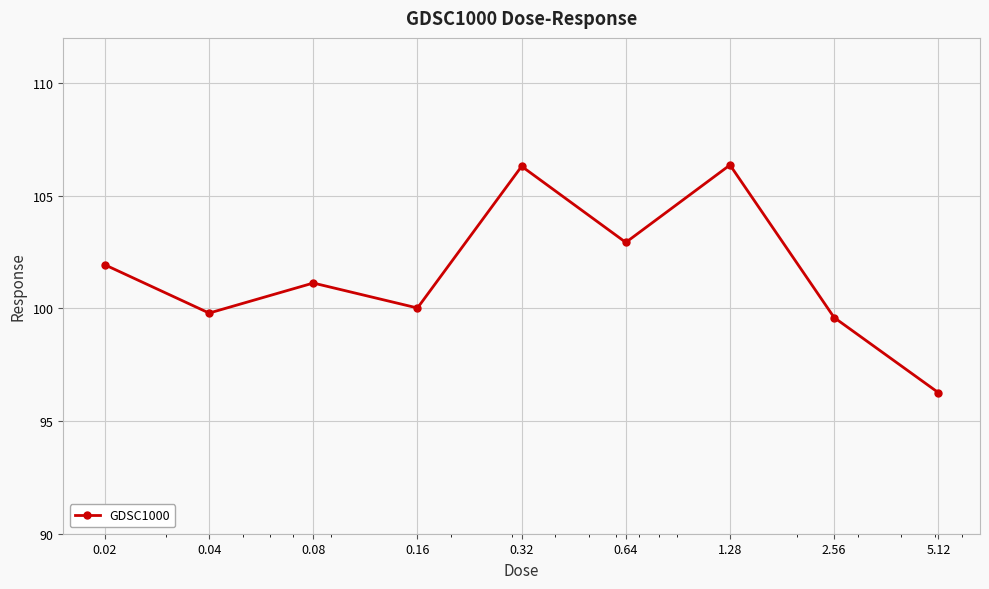

What is the value of the 2nd point from the left?

99.8